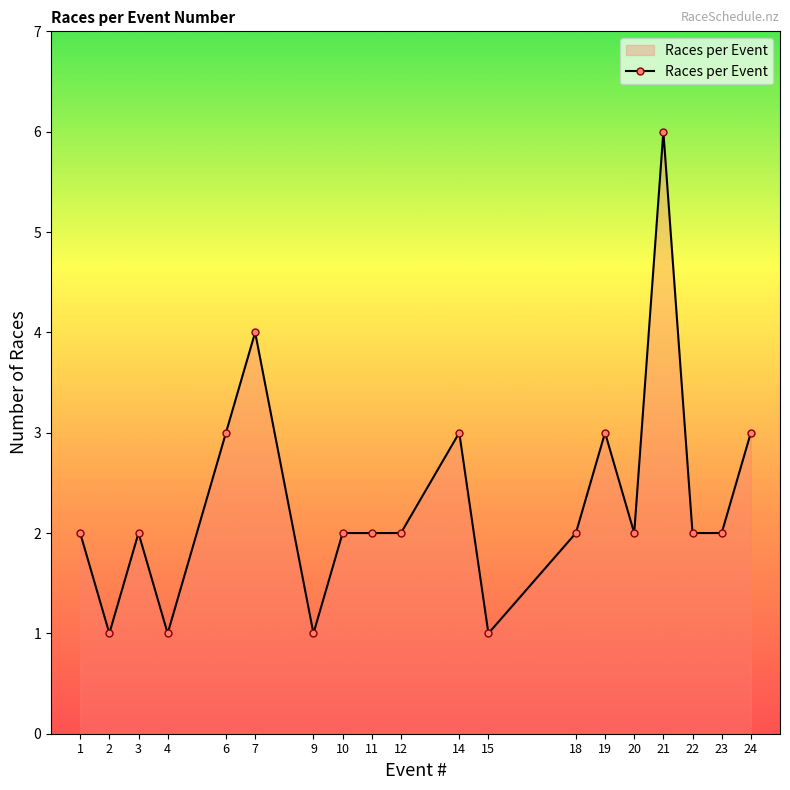

What is the maximum value shown in the chart?

6